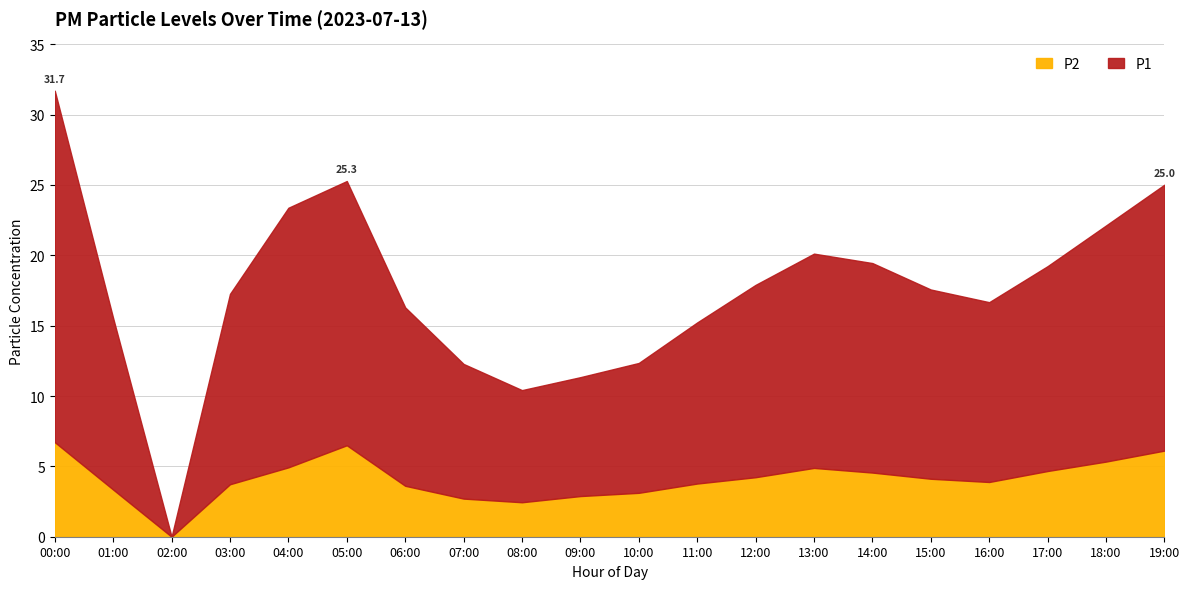

Between 02:00 and 19:00, which series saw the biggest shift?

P1